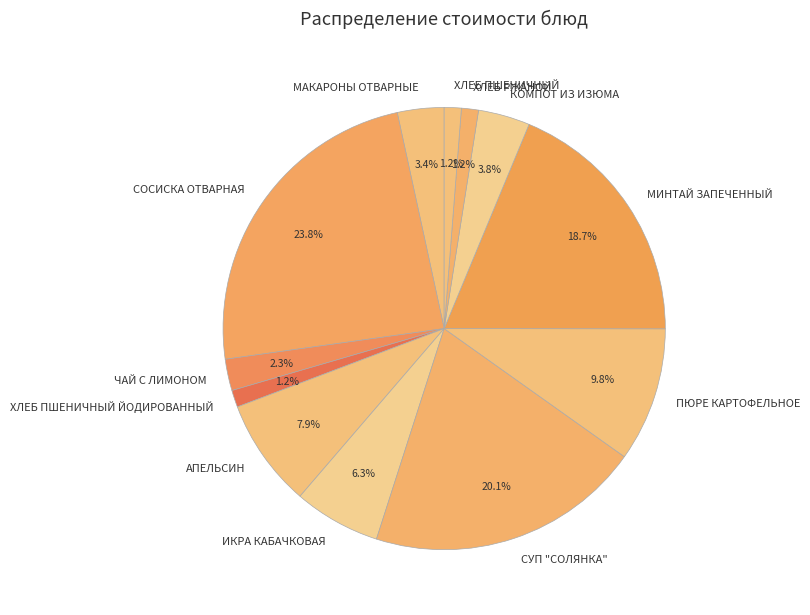

Is it true that КОМПОТ ИЗ ИЗЮМА is 4% of the pie?

True